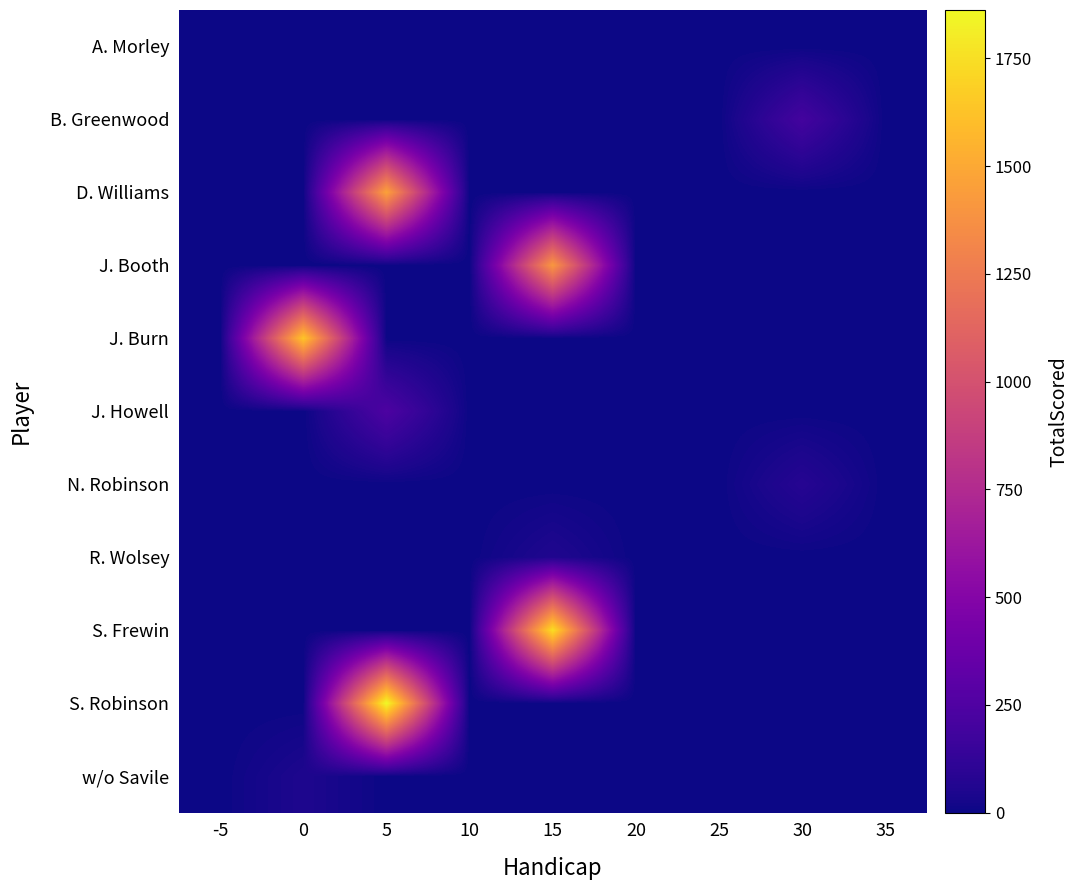

At how many categories does at least one series exceed 1497?

3